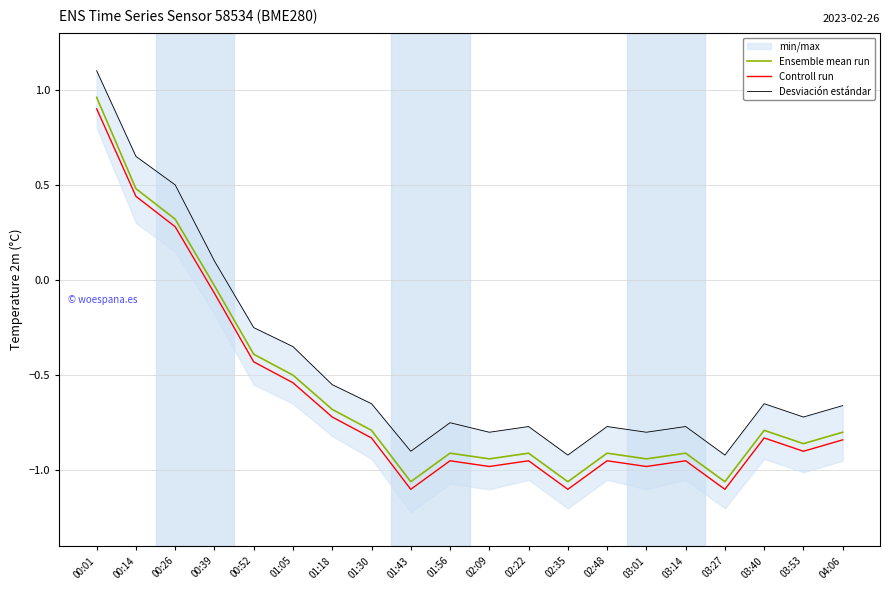

At which category is the sum across all series the highest?

00:01